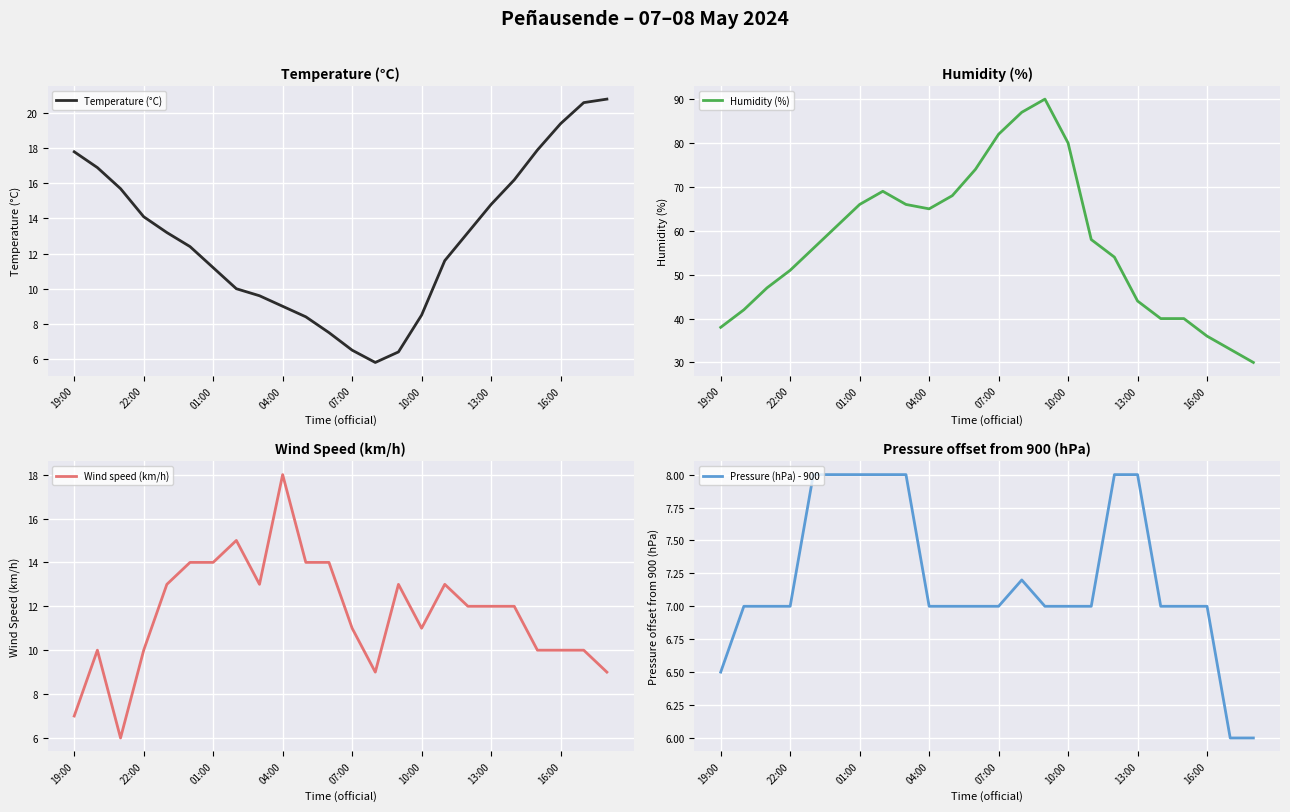

The value of Temperature (°C) at 22:00 is 14.1. True or false?

True